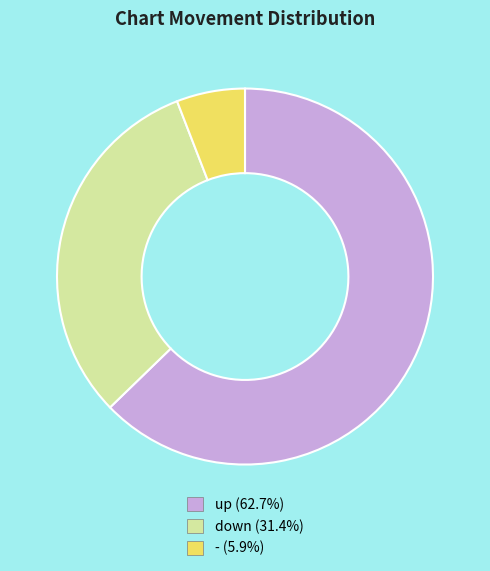

Which has a higher value, down or -?

down